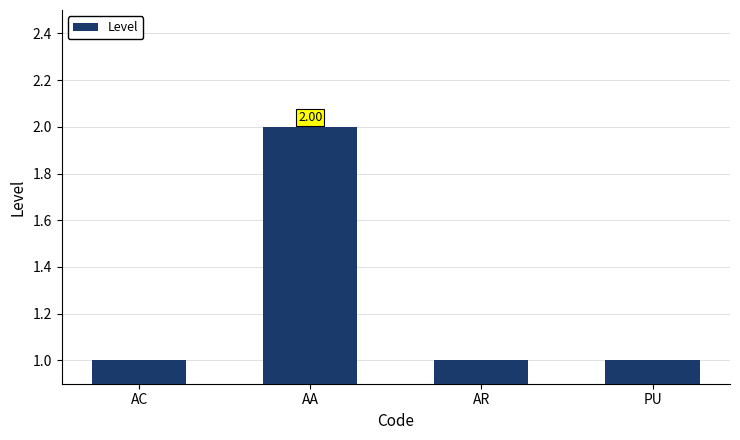

What is the smallest value displayed?

1